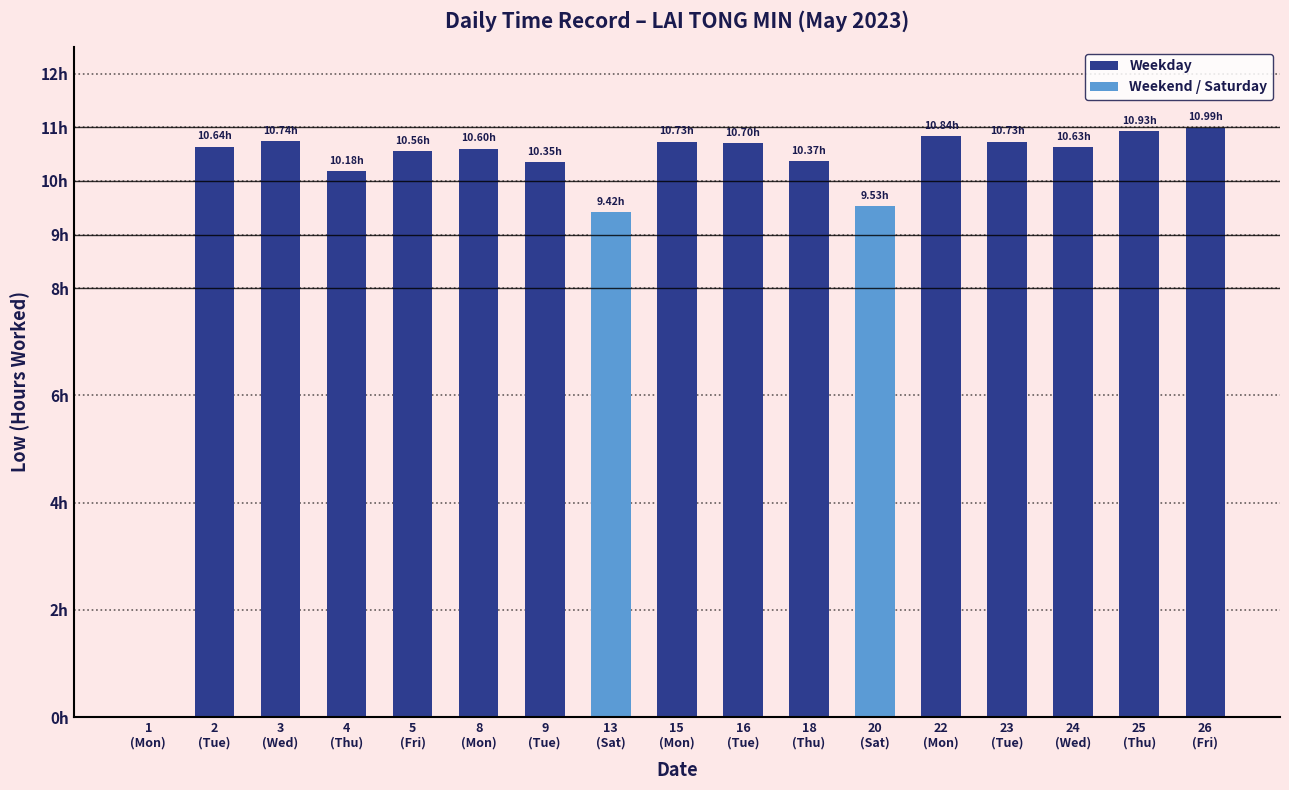

True or false: Weekend / Saturday has a value of -6.6 at 2
(Tue).

False